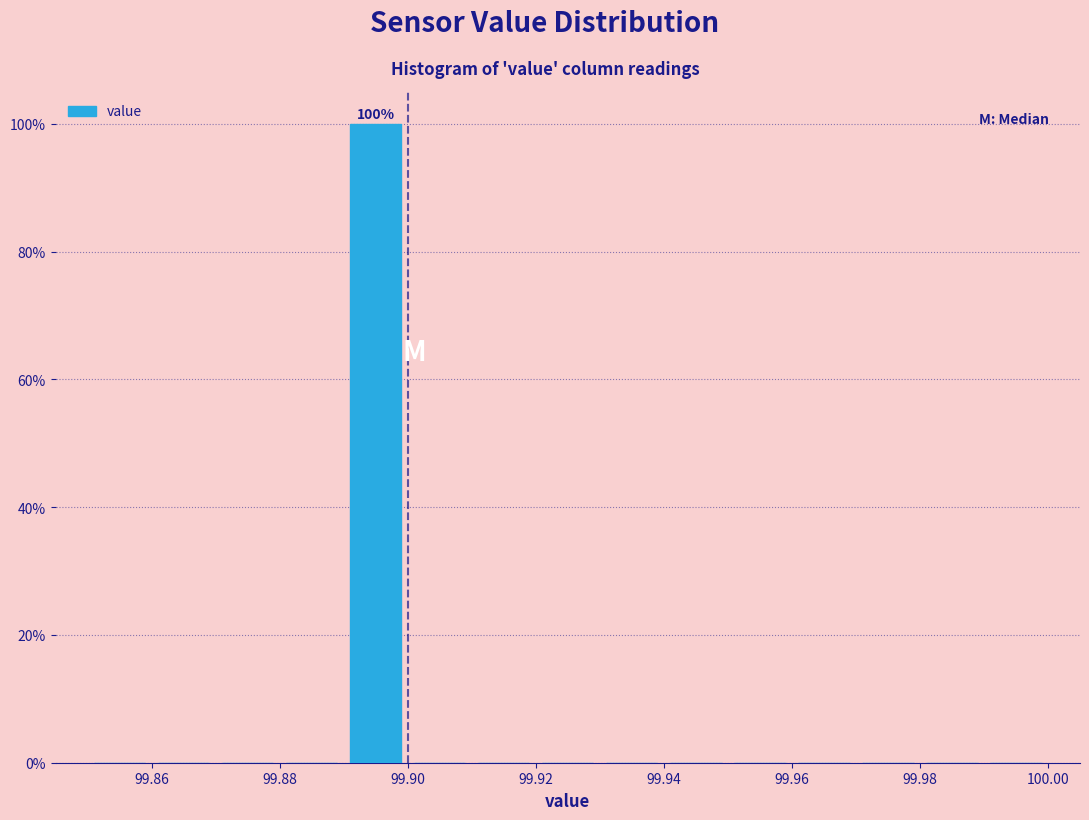

Over which range of the x-axis is the bar tallest?

99.89 to 99.90